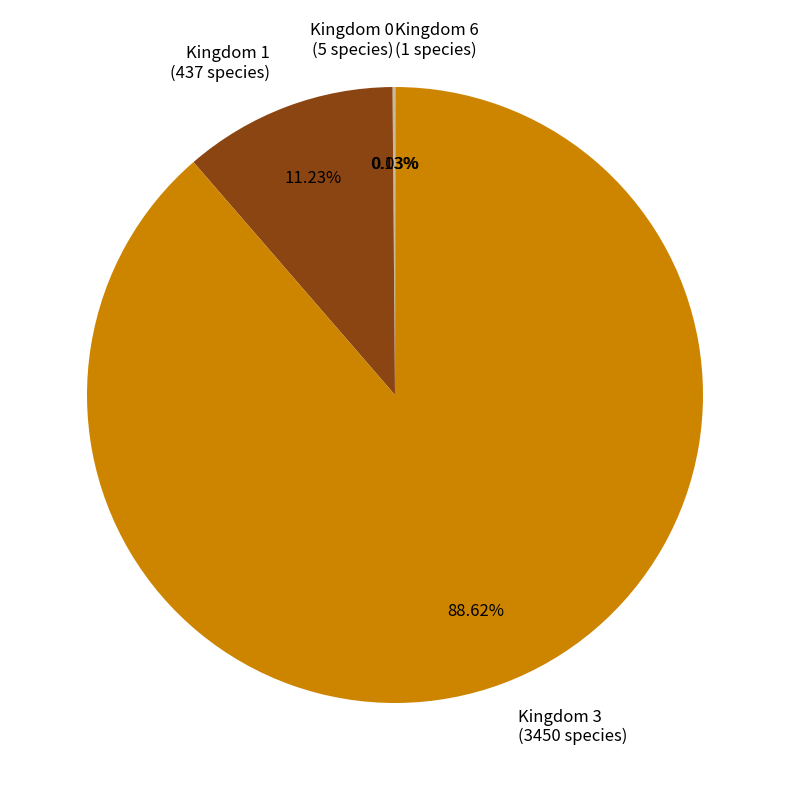

Is there a majority slice in this chart?

Yes